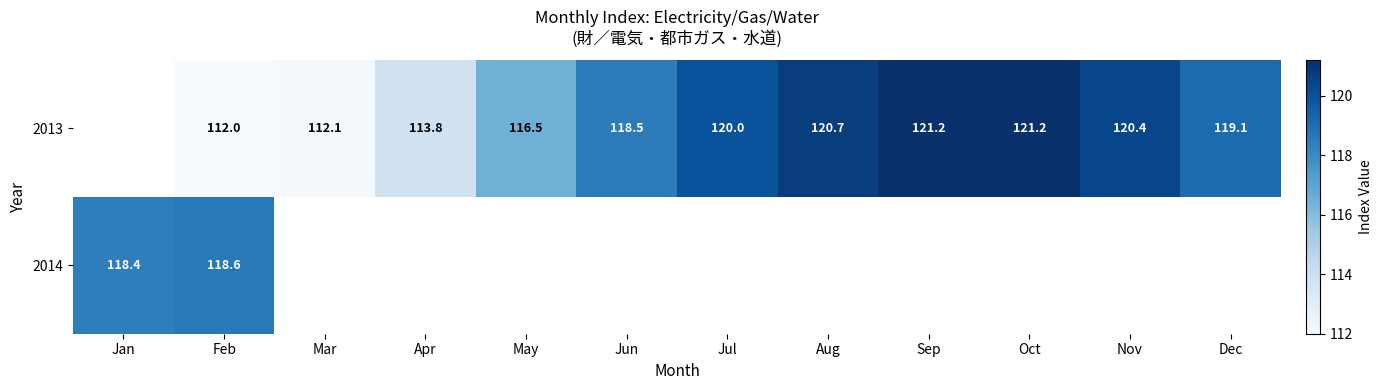

What is the total value across all series at Feb?

230.6